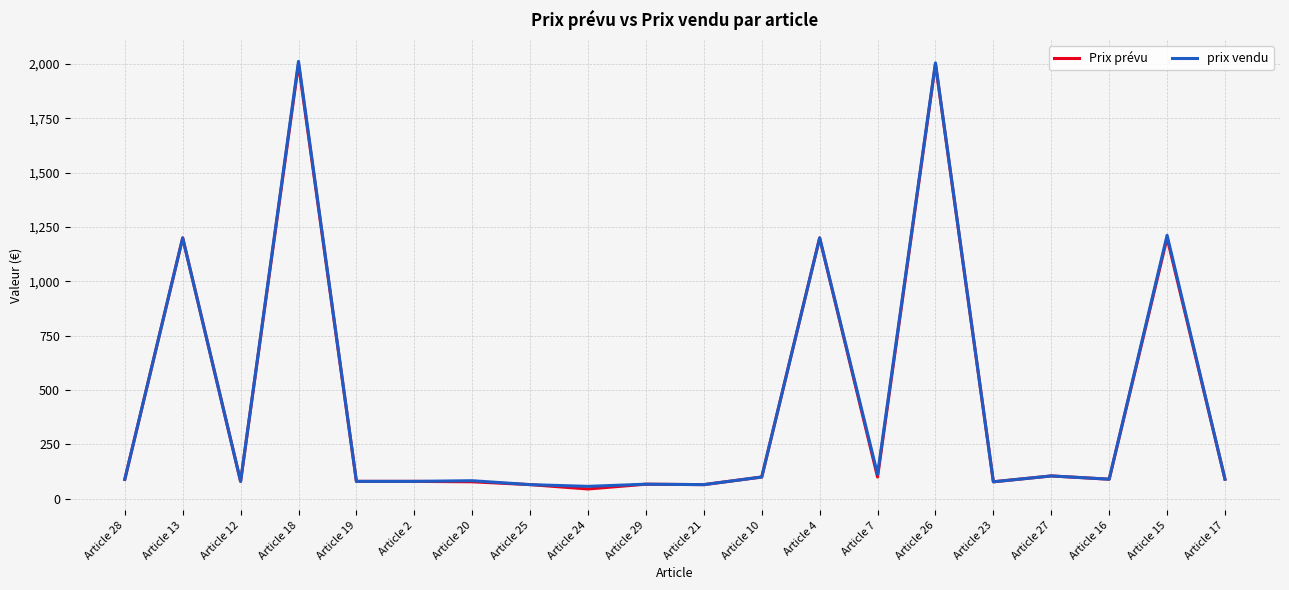

The value of Prix prévu at Article 25 is 65. True or false?

True